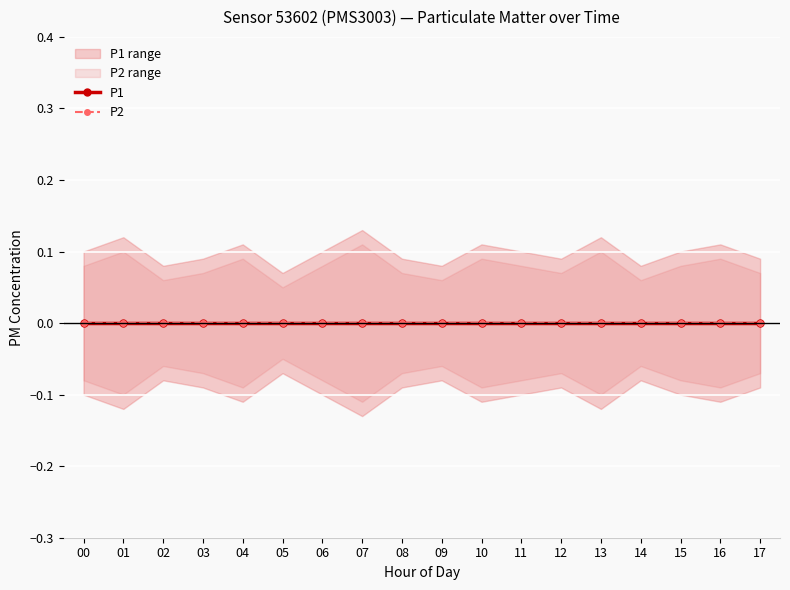

Reading right to left, transcribe all the data shown in this chart.

P1: 0.0	0.0	0.0	0.0	0.0	0.0	0.0	0.0	0.0	0.0	0.0	0.0	0.0	0.0	0.0	0.0	0.0	0.0
P2: 0.0	0.0	0.0	0.0	0.0	0.0	0.0	0.0	0.0	0.0	0.0	0.0	0.0	0.0	0.0	0.0	0.0	0.0
P1_upper: 0.1	0.1	0.1	0.1	0.1	0.1	0.1	0.1	0.1	0.1	0.1	0.1	0.1	0.1	0.1	0.1	0.1	0.1
P1_lower: -0.1	-0.1	-0.1	-0.1	-0.1	-0.1	-0.1	-0.1	-0.1	-0.1	-0.1	-0.1	-0.1	-0.1	-0.1	-0.1	-0.1	-0.1
P2_upper: 0.1	0.1	0.1	0.1	0.1	0.1	0.1	0.1	0.1	0.1	0.1	0.1	0.1	0.1	0.1	0.1	0.1	0.1
P2_lower: -0.1	-0.1	-0.1	-0.1	-0.1	-0.1	-0.1	-0.1	-0.1	-0.1	-0.1	-0.1	-0.1	-0.1	-0.1	-0.1	-0.1	-0.1